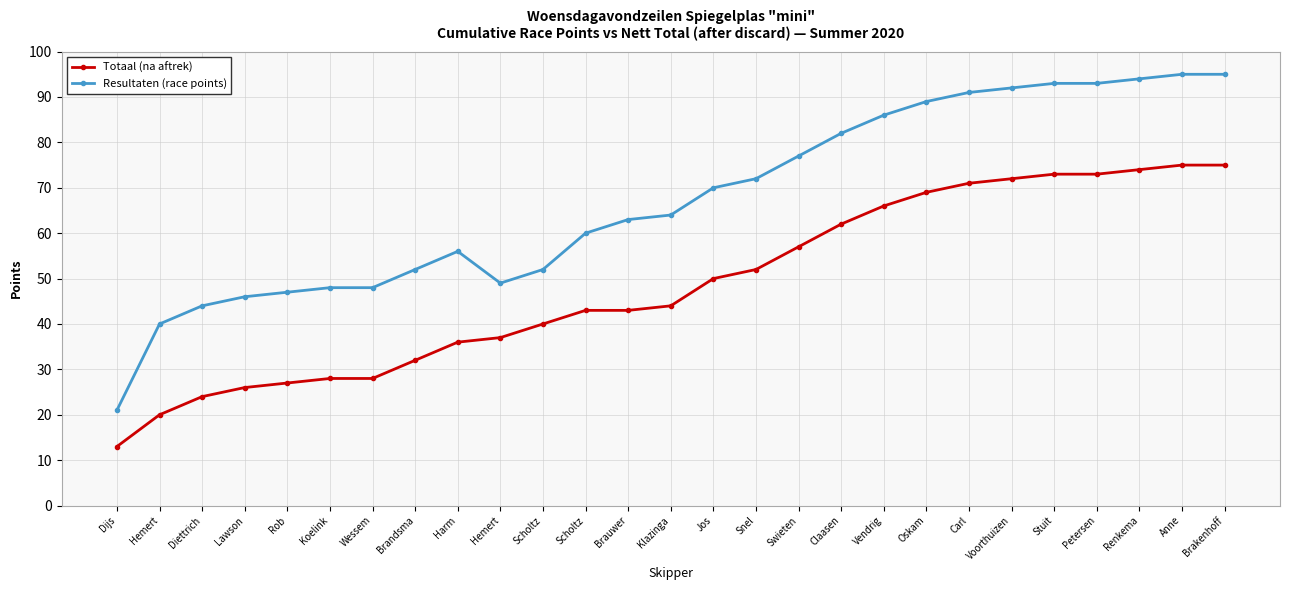

Where does the Resultaten (race points) series first go above 64?

Jos